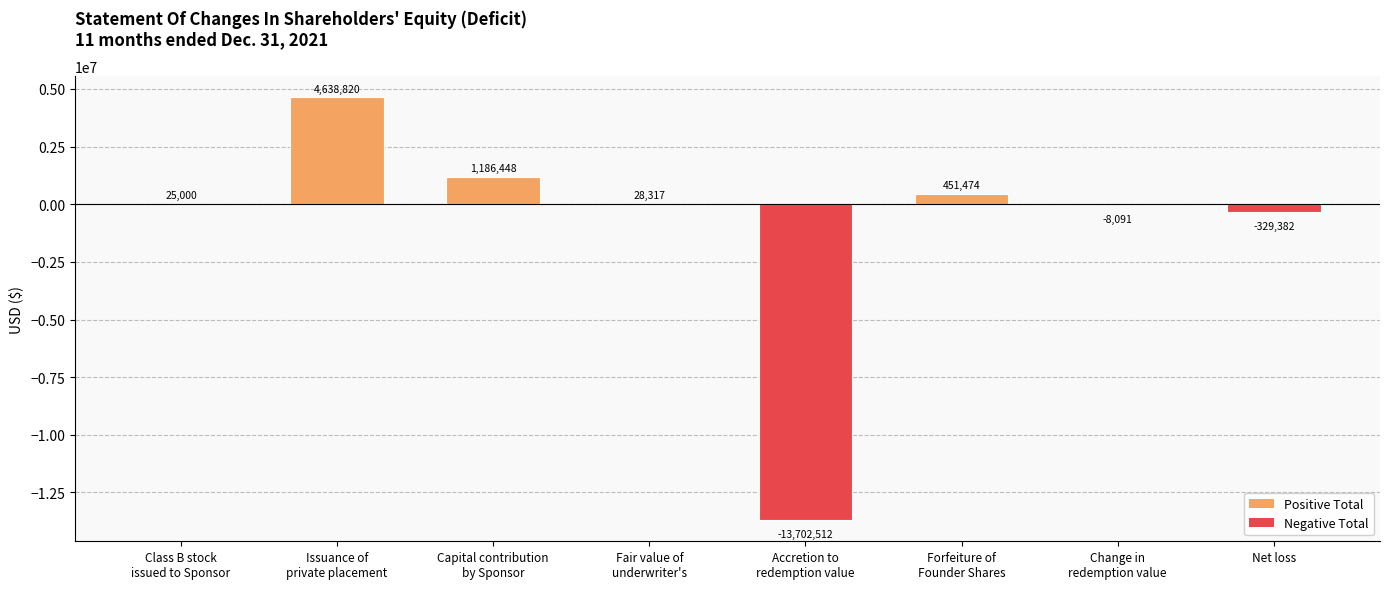

What is the change in value from Fair value of
underwriter's to Accretion to
redemption value?

-13730829